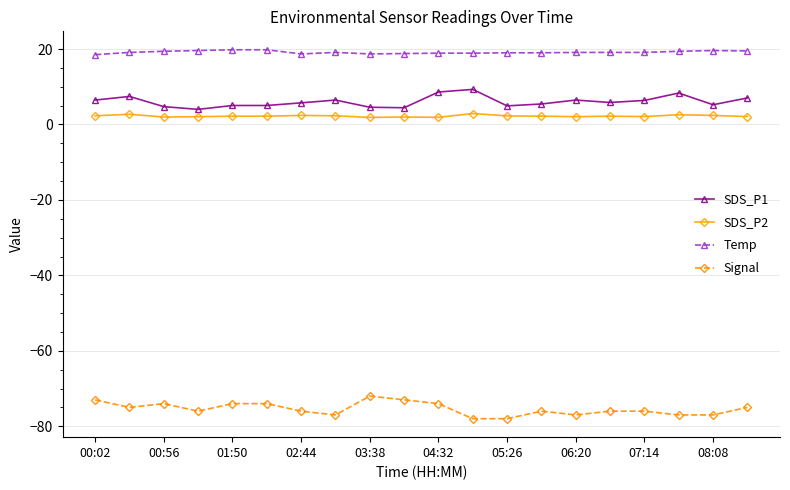

What are all the series names shown in the legend?

SDS_P1, SDS_P2, Temp, Signal